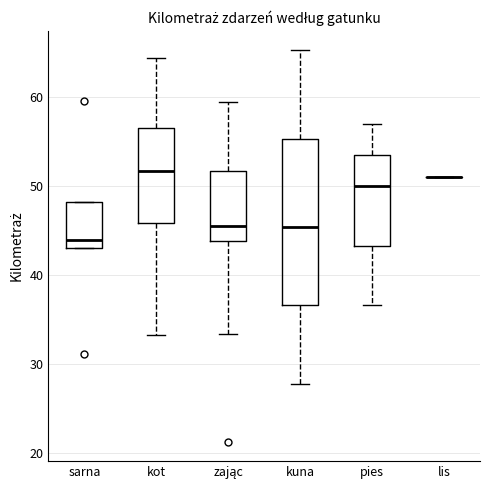

Where does the upper whisker of the box for zając end on the y-axis? The values are not printed on the chart, so give them approximately, as read against the axis.

59